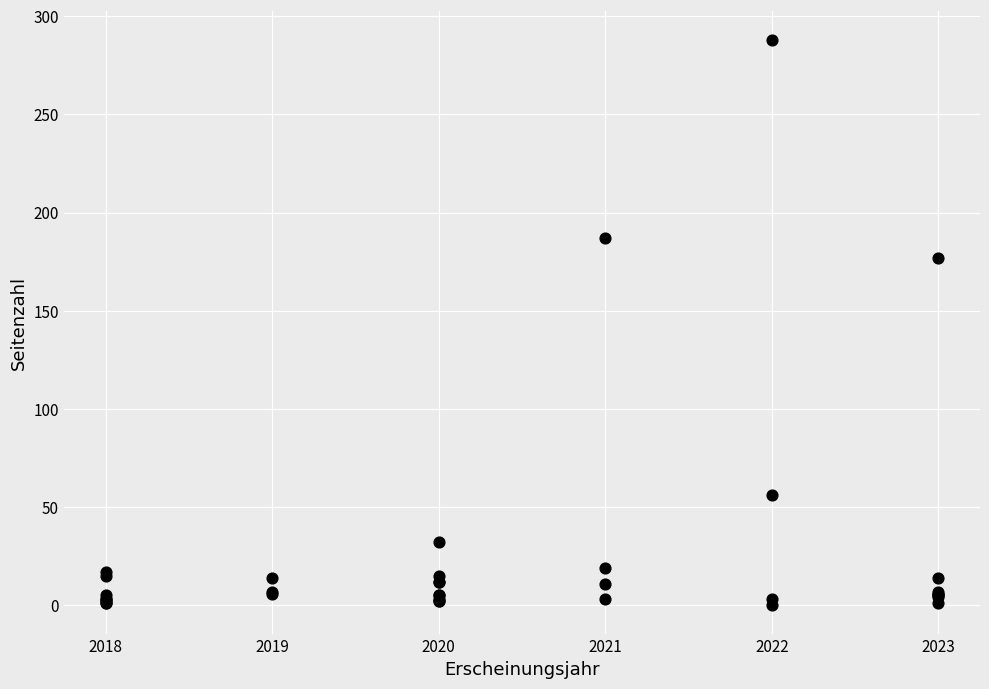

What Y value in the scatter plot is closest to 144?

177